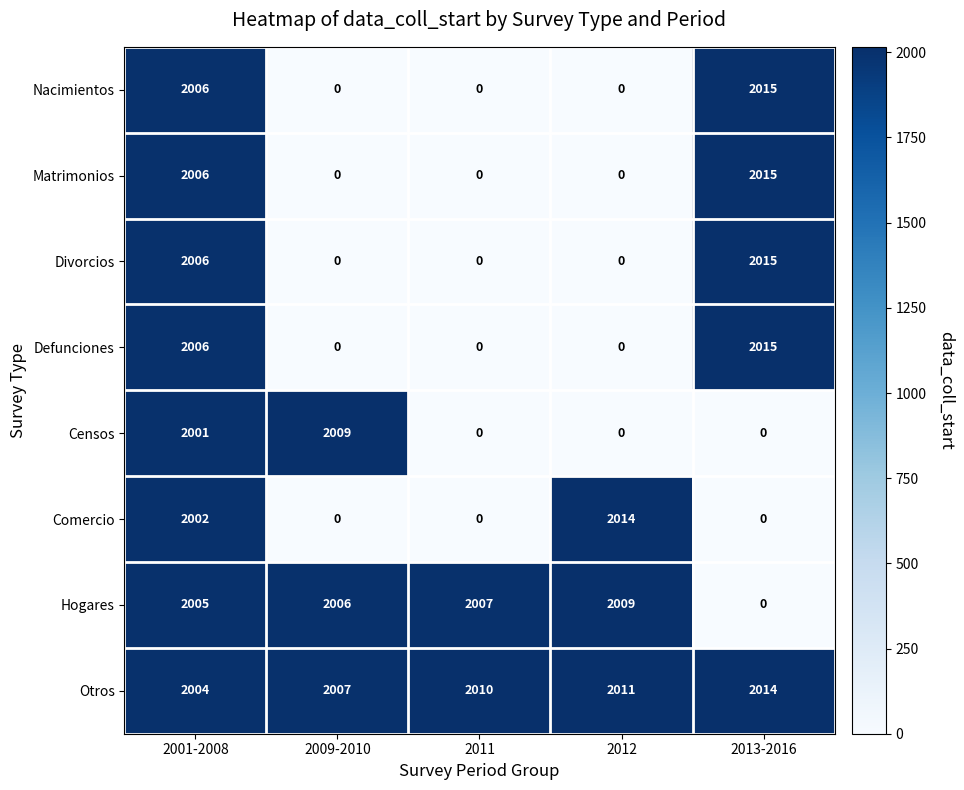

What is the average value of the Nacimientos series?

804